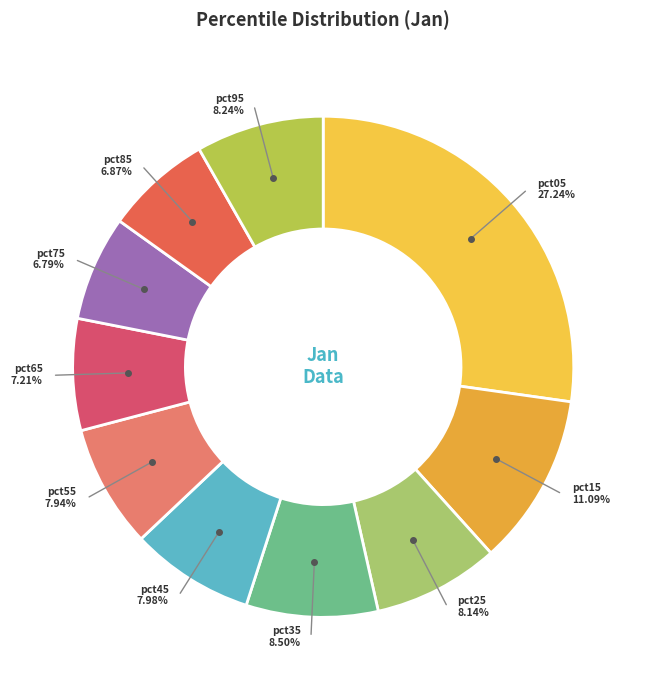

What is the largest slice in the pie chart?

pct05